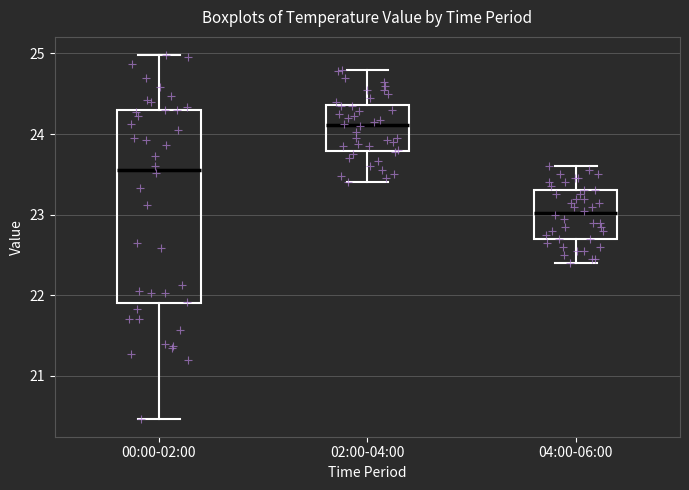

Comparing the boxes themselves (not the whiskers), which one is the tallest?

00:00-02:00